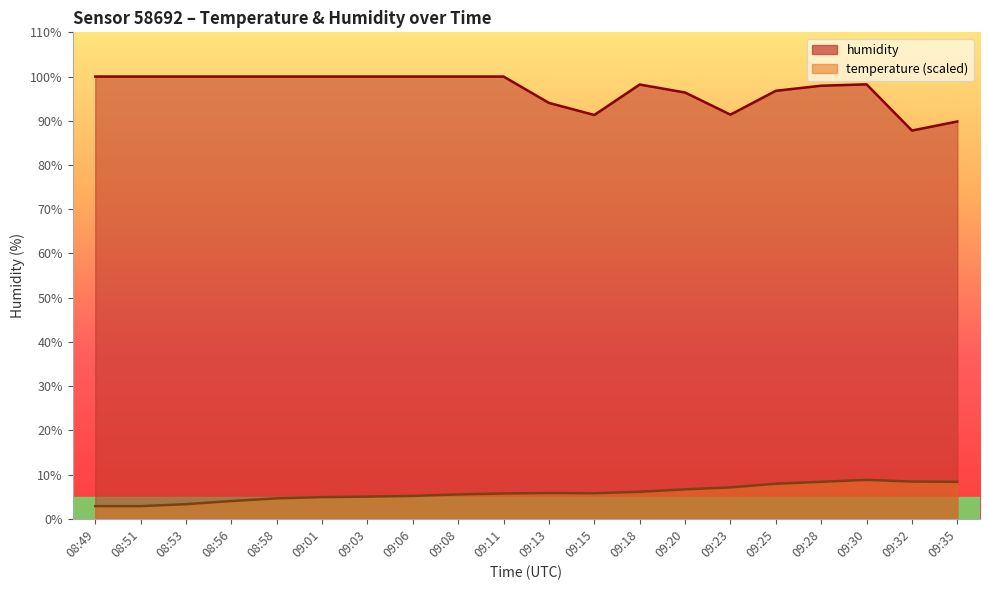

How many lines are shown in the chart?

2